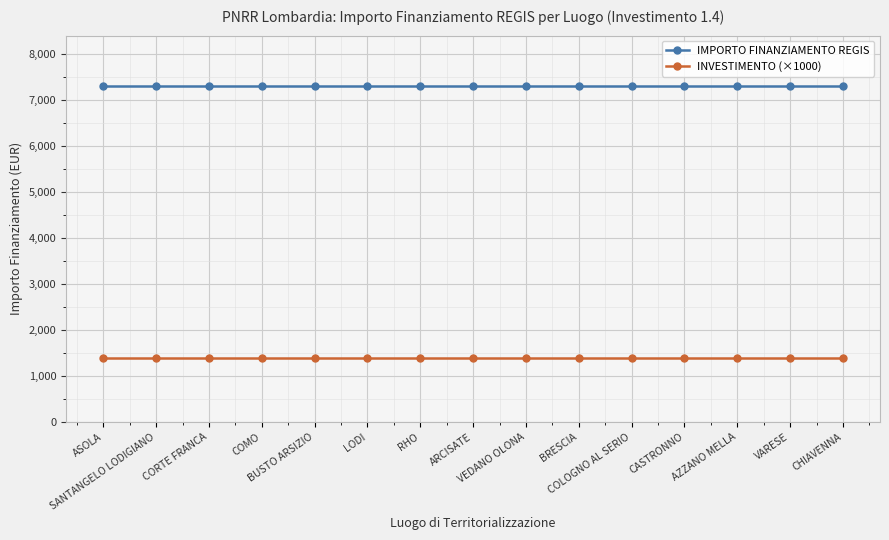

Is it true that INVESTIMENTO (×1000) equals 490 at BUSTO ARSIZIO?

False